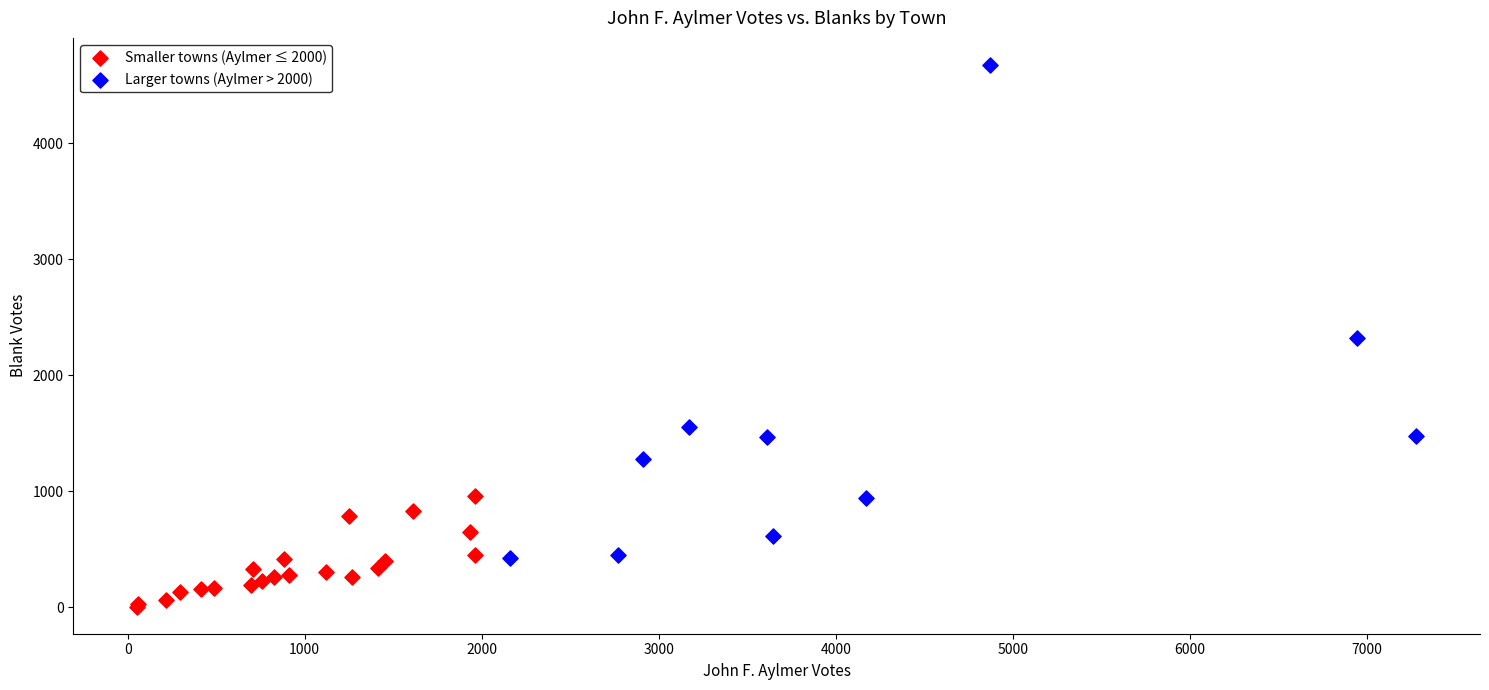

What are all the series names shown in the legend?

Smaller towns (Aylmer ≤ 2000), Larger towns (Aylmer > 2000)